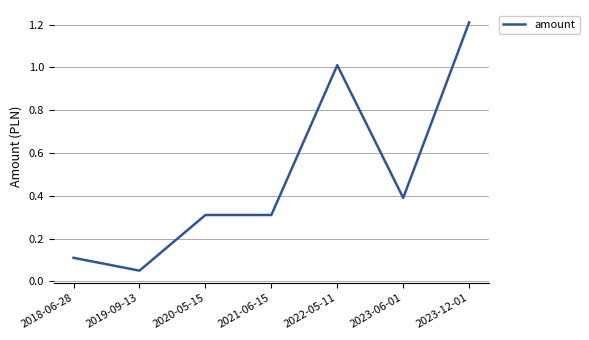

At which category does the chart reach its minimum across all series?

2019-09-13